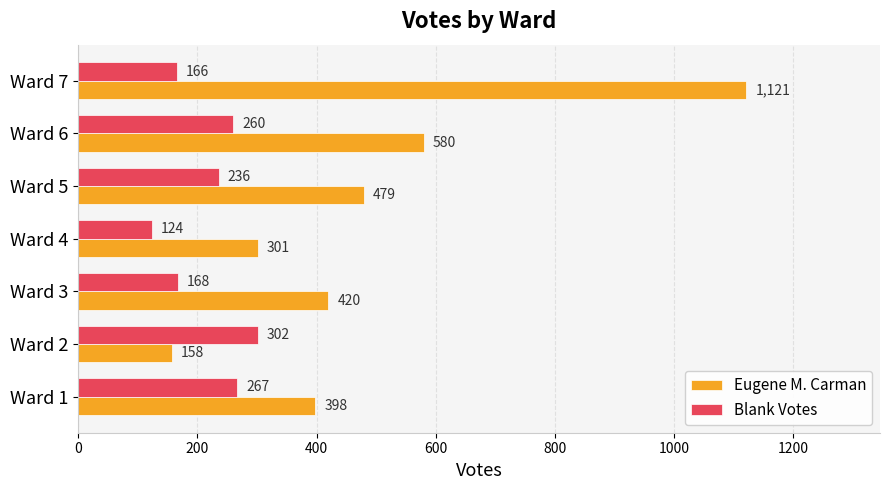

At which label is Blank Votes closest to 213?

Ward 5